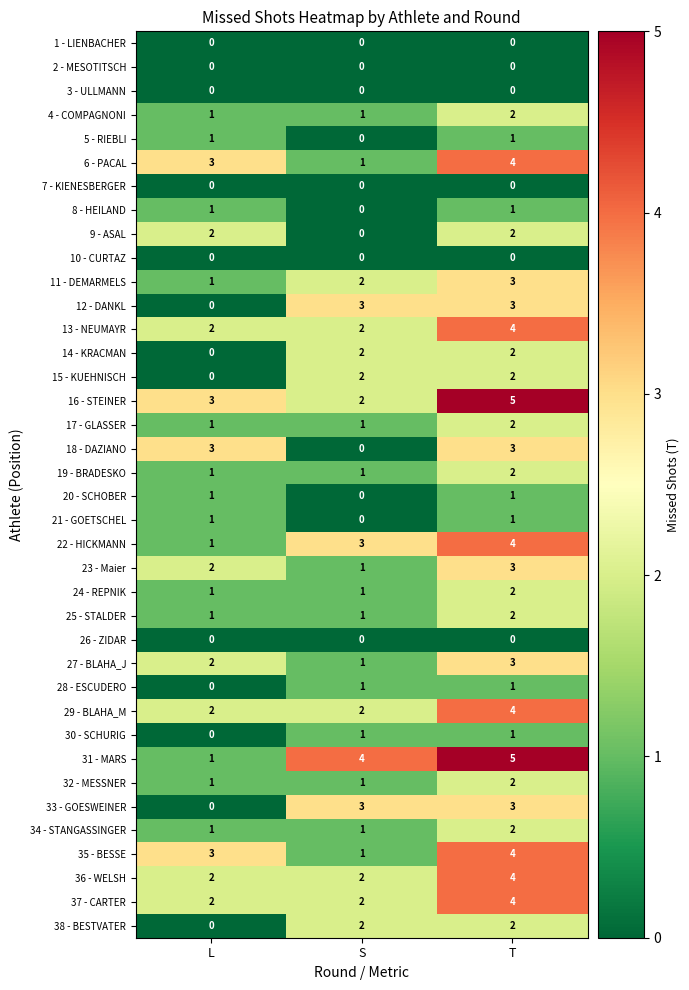

What is the sum of all 17 - GLASSER values?

4